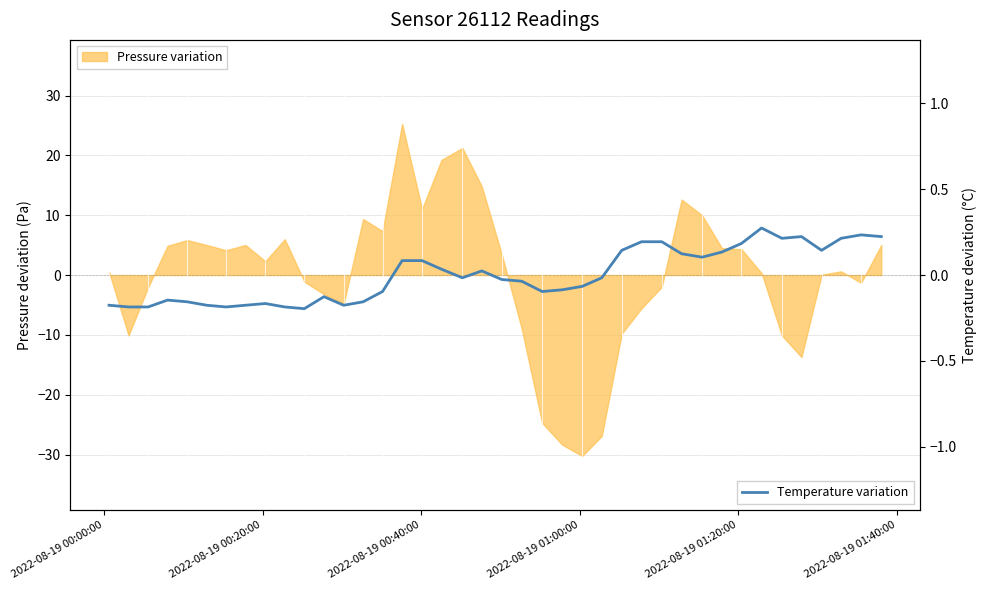

How many lines are shown in the chart?

1